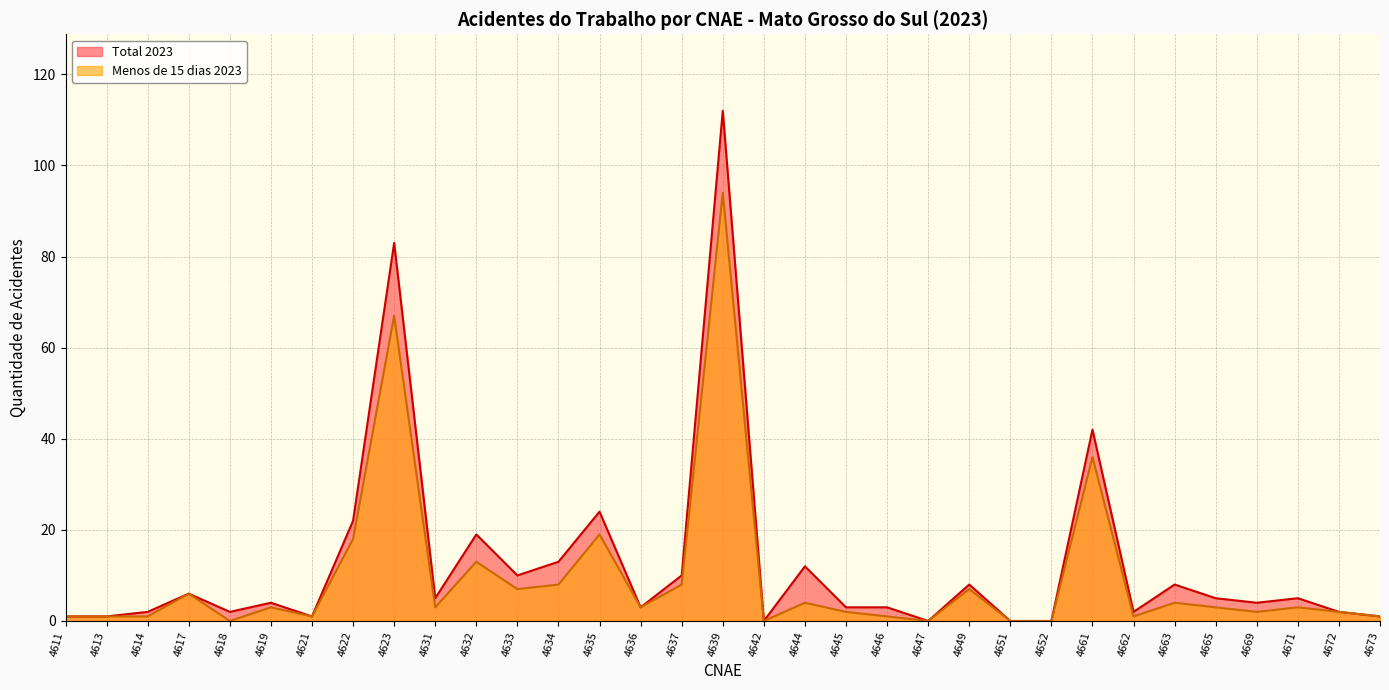

What is the spread (max minus min) of values at 4619?

1